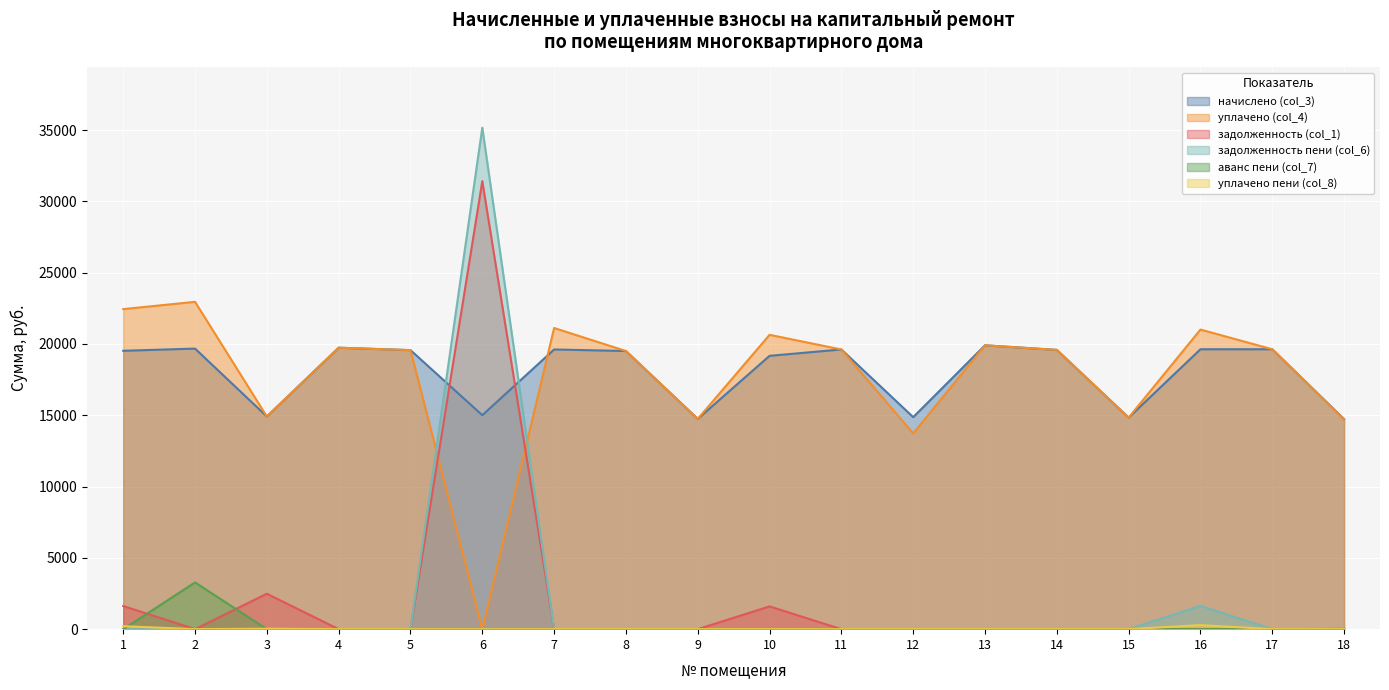

True or false: начислено (col_3) has a value of 5347.9 at 5.

False